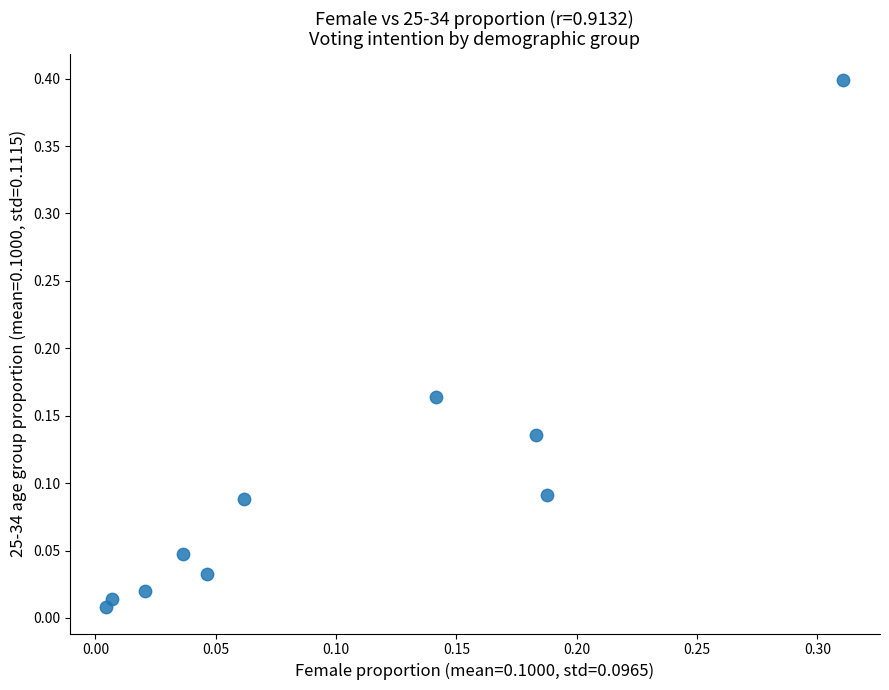

What is the range of Y values (max minus min)?

0.4